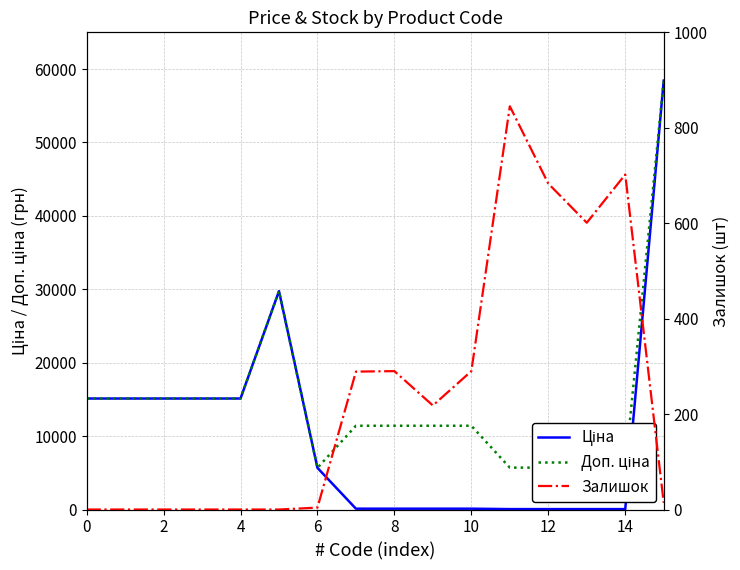

Rank the series by their maximum value, from highest to lowest.

Ціна, Доп. ціна, Залишок